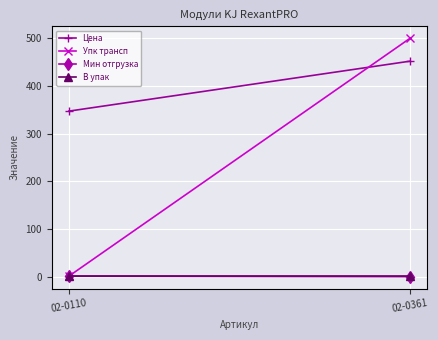

What is the value of the Цена point at the 1st from the left?

347.1